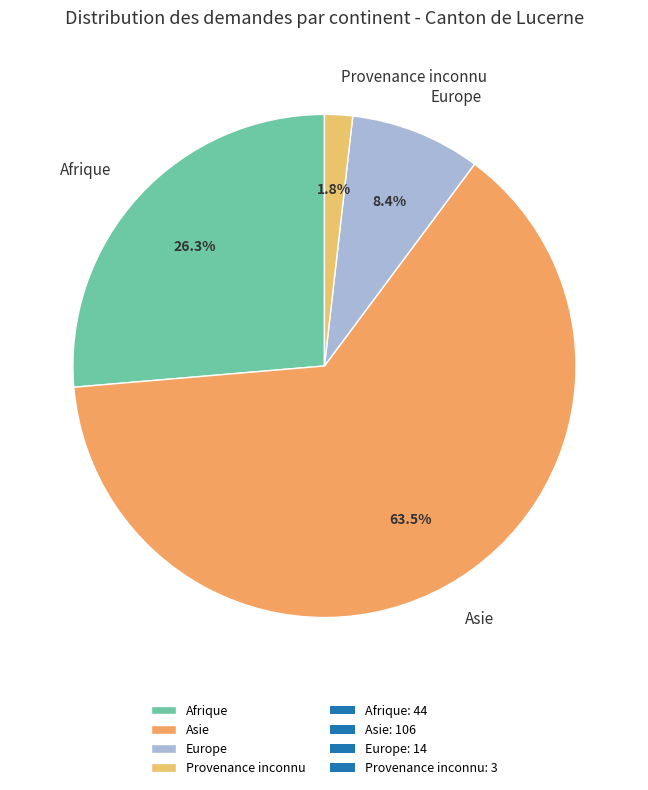

Between Provenance inconnu and Asie, which is larger?

Asie